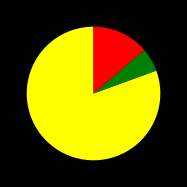

Is there any slice that represents more than half of the pie?

Yes